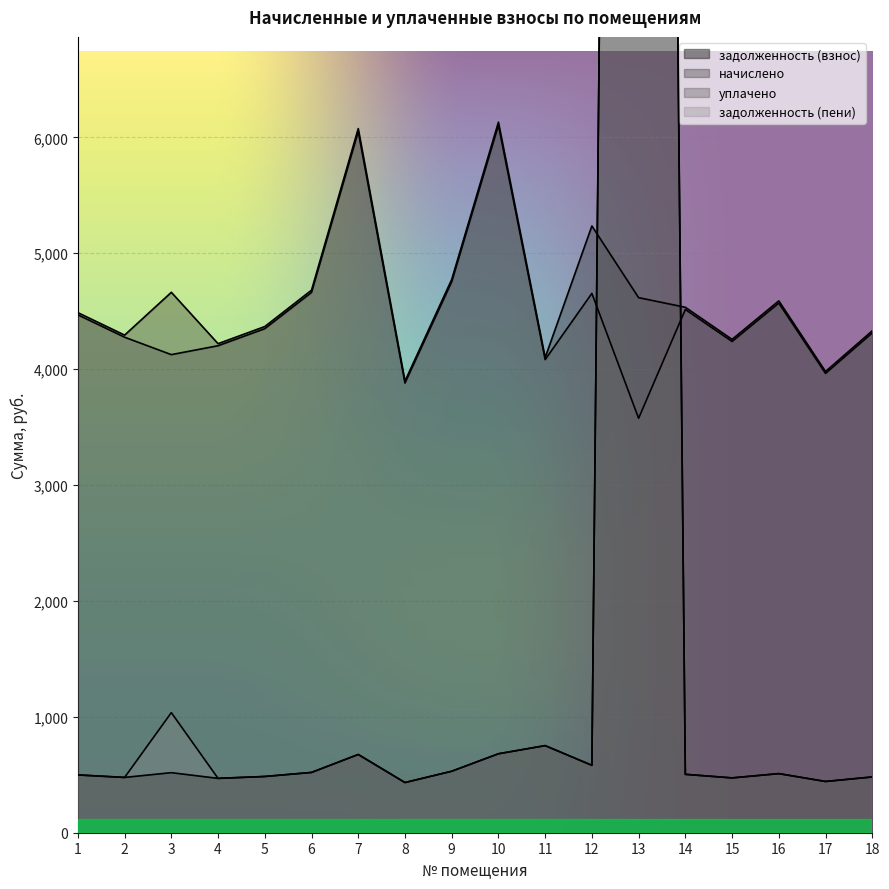

At how many categories does at least one series exceed 17372?

1